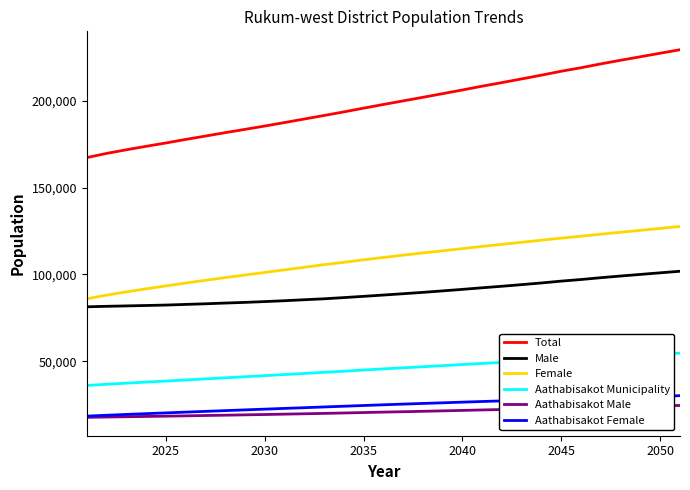

True or false: Female and Aathabisakot Female intersect in this chart.

False